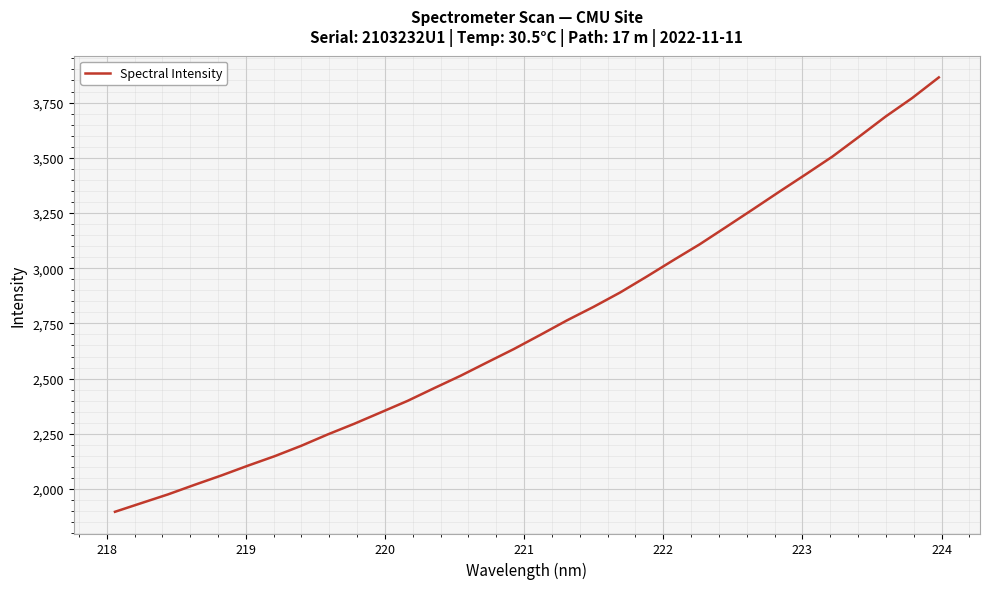

What is the maximum value shown in the chart?

3863.9